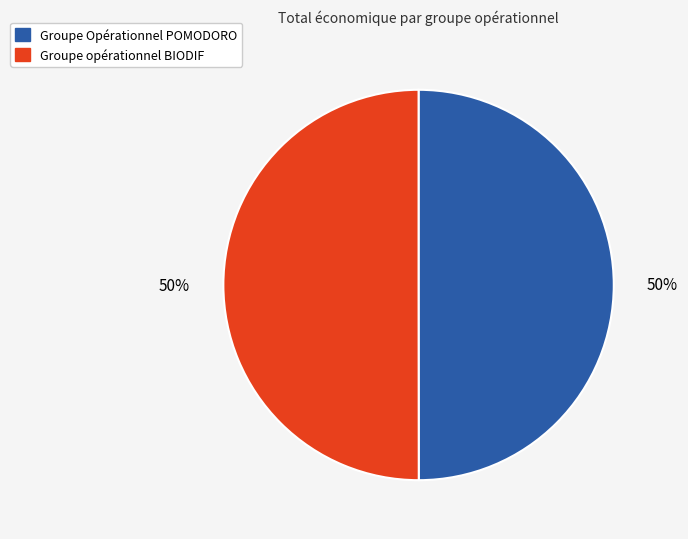

To the nearest percent, what is the combined percentage of Groupe opérationnel BIODIF and Groupe Opérationnel POMODORO?

100%